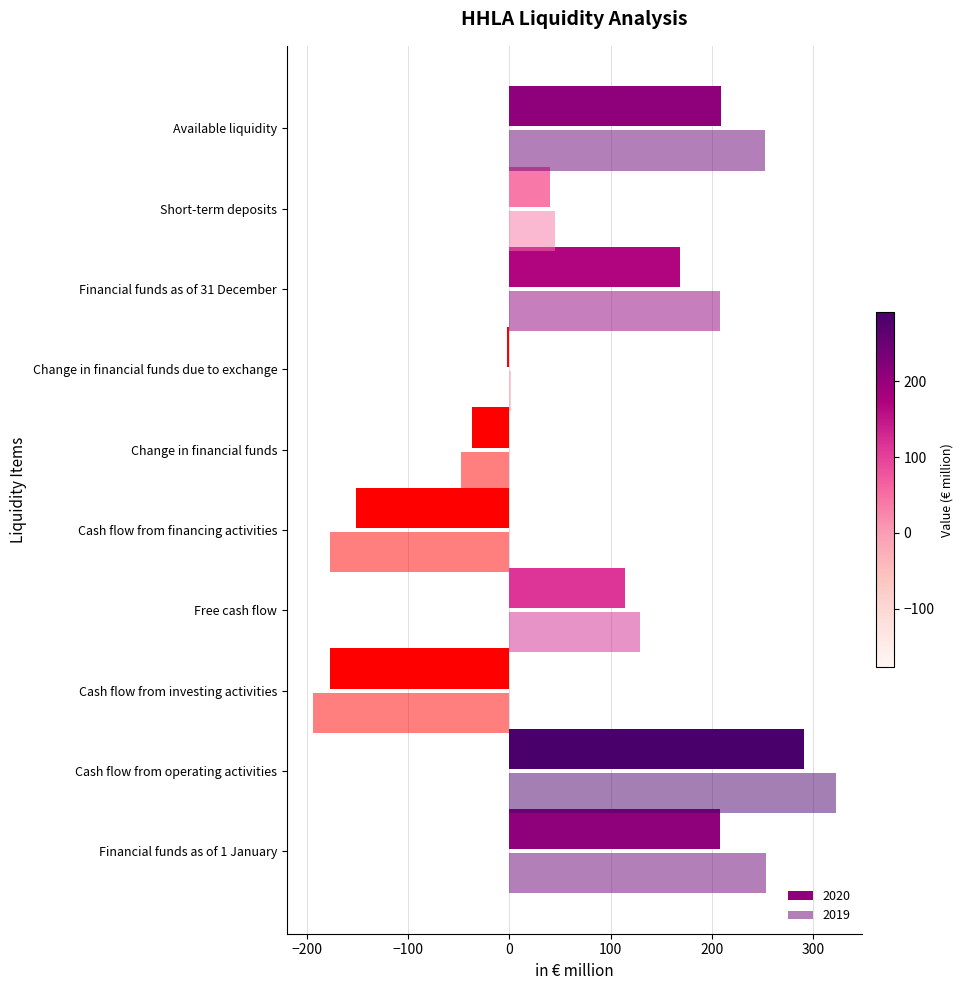

How many values in the 2019 series exceed 128?

5